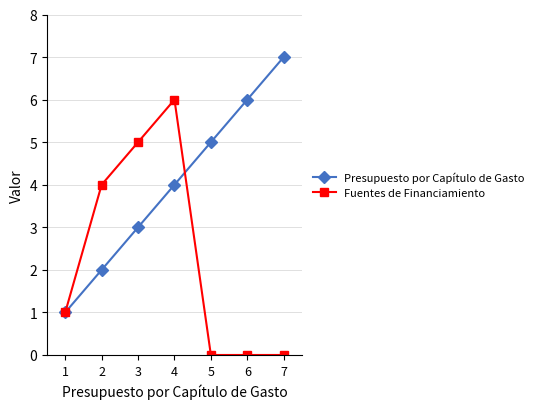

At which label is Presupuesto por Capítulo de Gasto closest to 4?

4